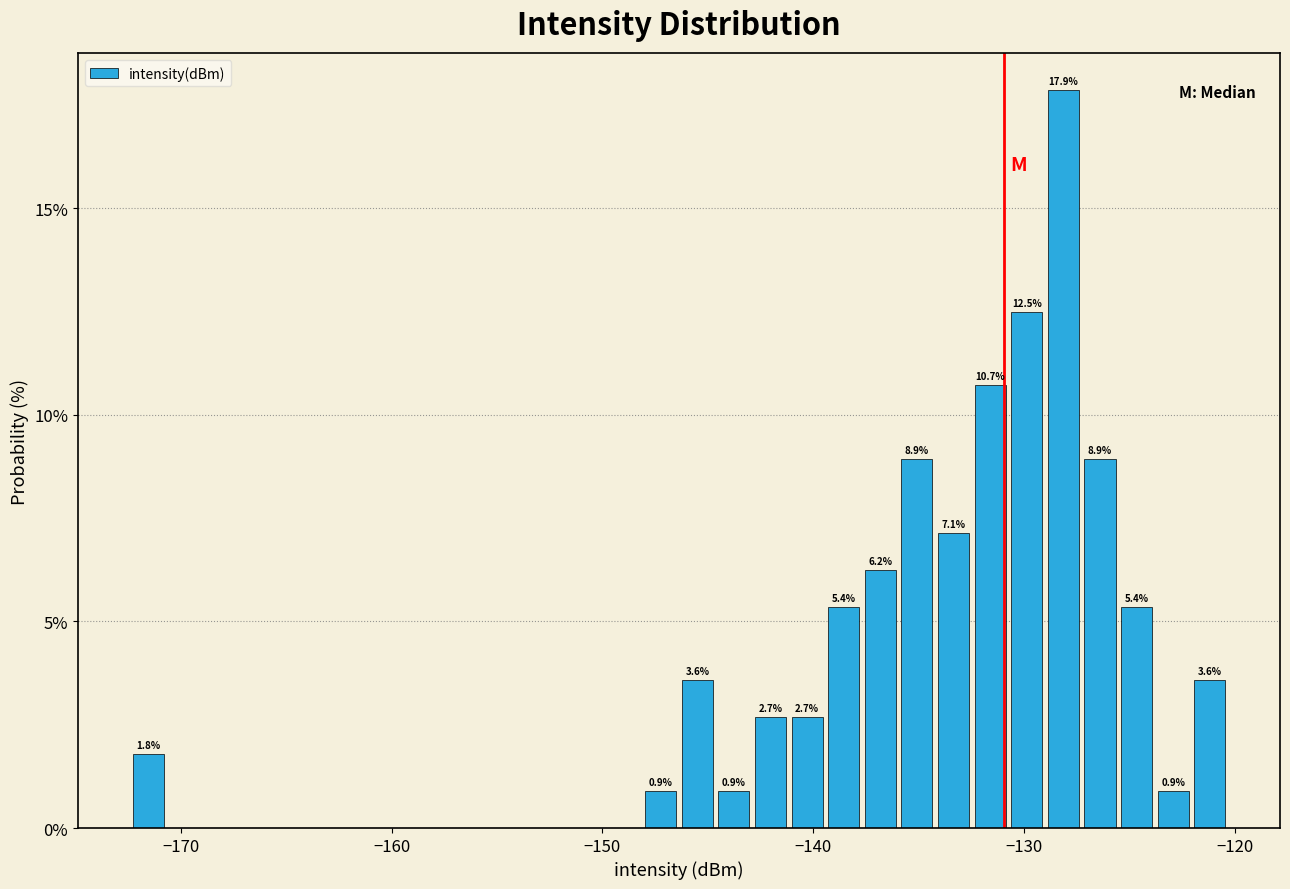

Read against the x-axis, roughly where is the centre of the tallest bar?

-128